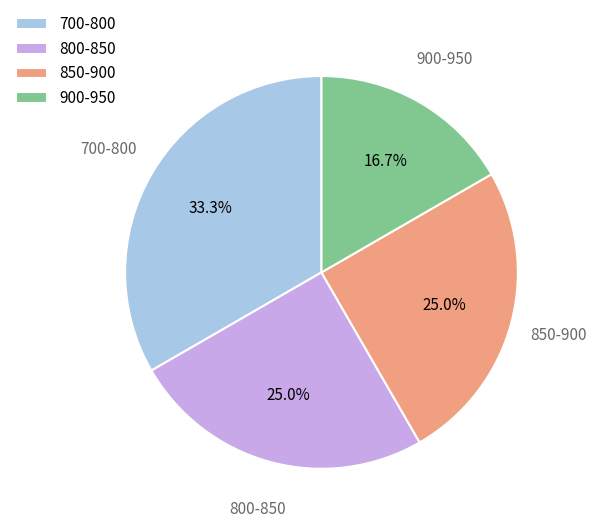

How many segments does this pie chart have?

4